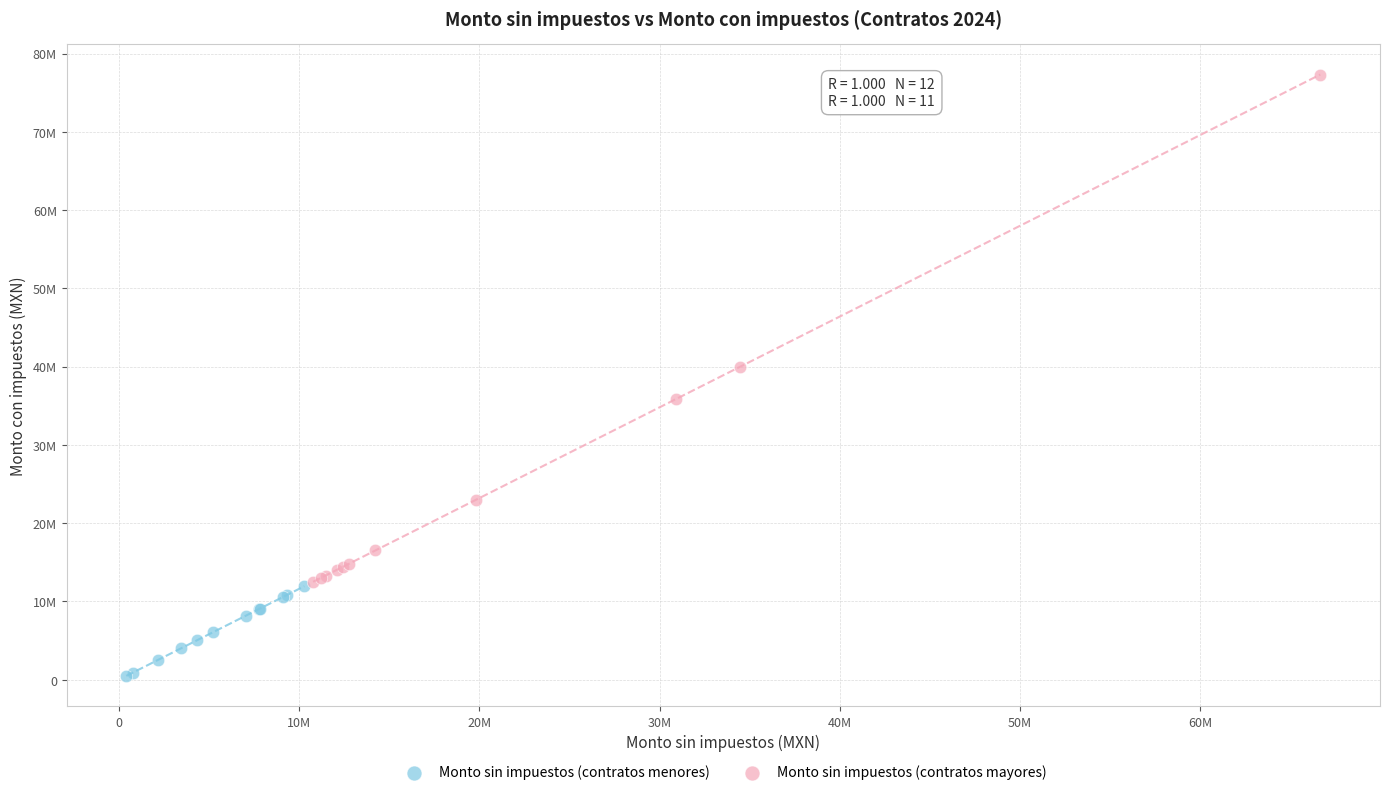

What are all the series names shown in the legend?

Monto sin impuestos (contratos menores), Monto sin impuestos (contratos mayores)